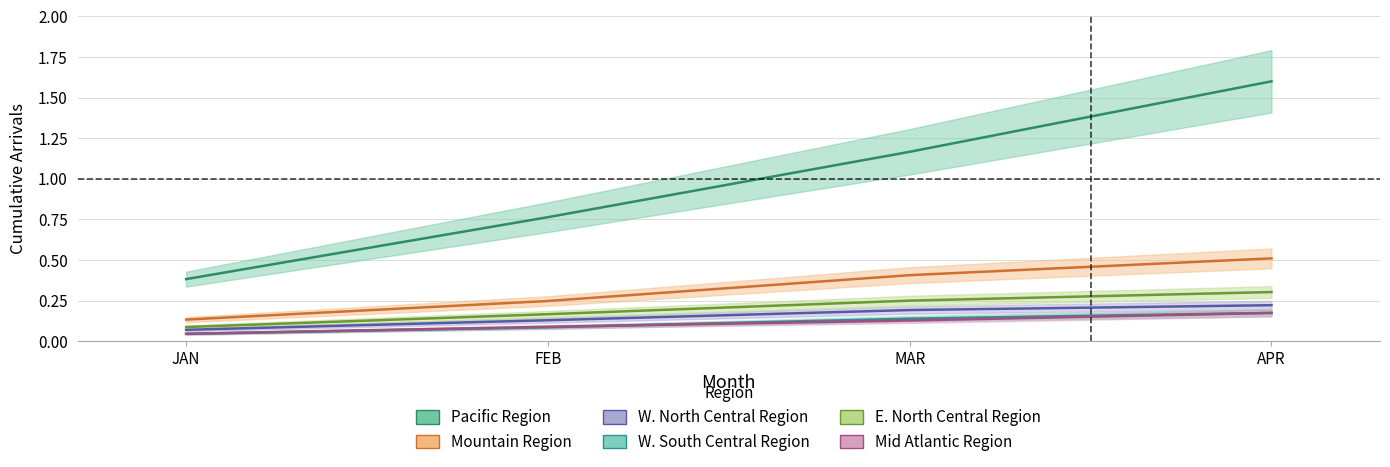

What position from the right is APR?

1